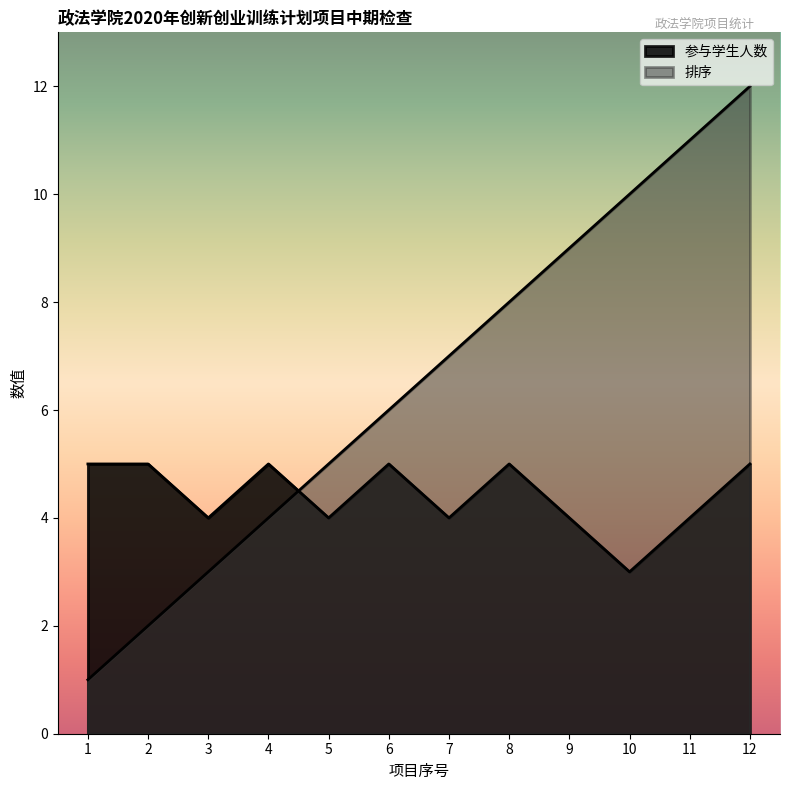

Rank the series at 6 from lowest to highest value.

参与学生人数, 排序